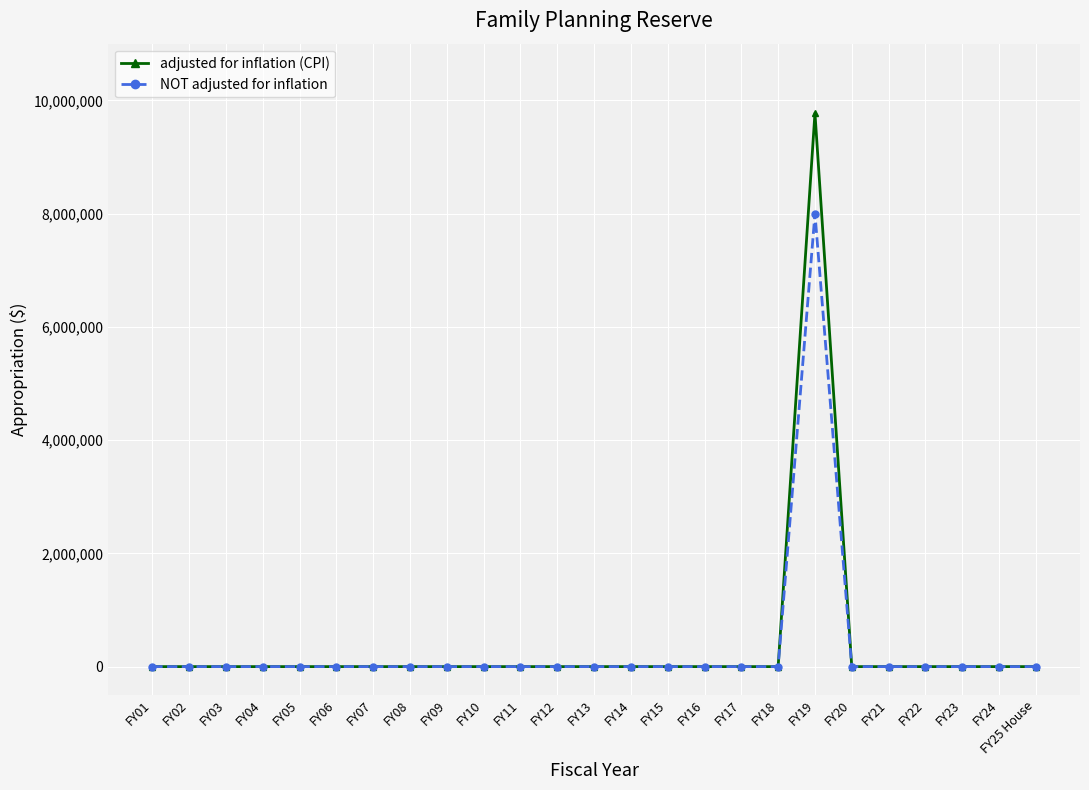

Reading right to left, what are all the values shown in this chart?

adjusted for inflation (CPI): 0	0	0	0	0	0	9773413	0	0	0	0	0	0	0	0	0	0	0	0	0	0	0	0	0	0
NOT adjusted for inflation: 0	0	0	0	0	0	8000000	0	0	0	0	0	0	0	0	0	0	0	0	0	0	0	0	0	0